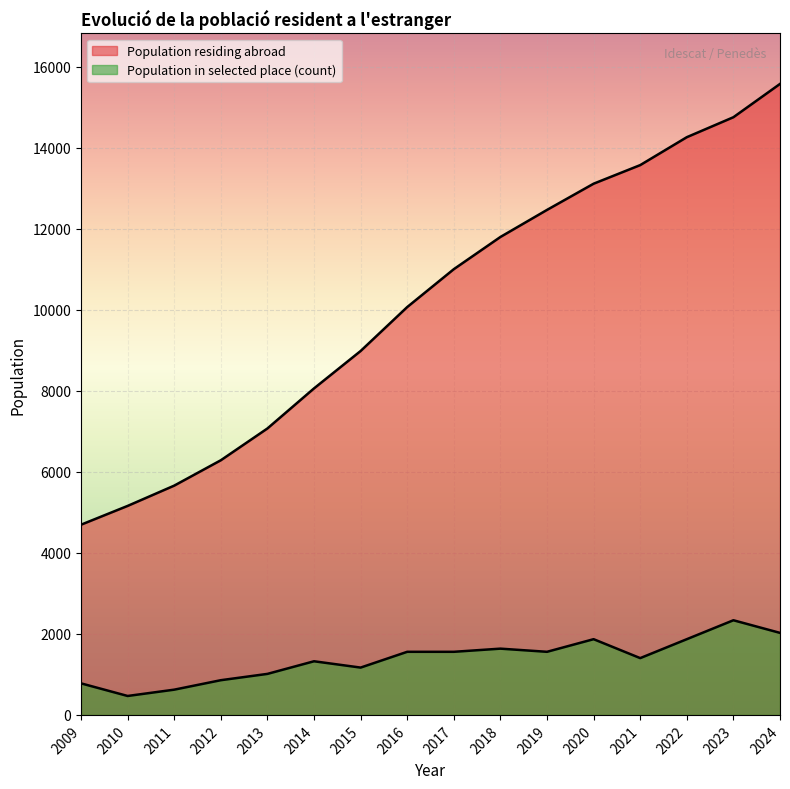

True or false: the data has more than 1 interior local peaks.

False